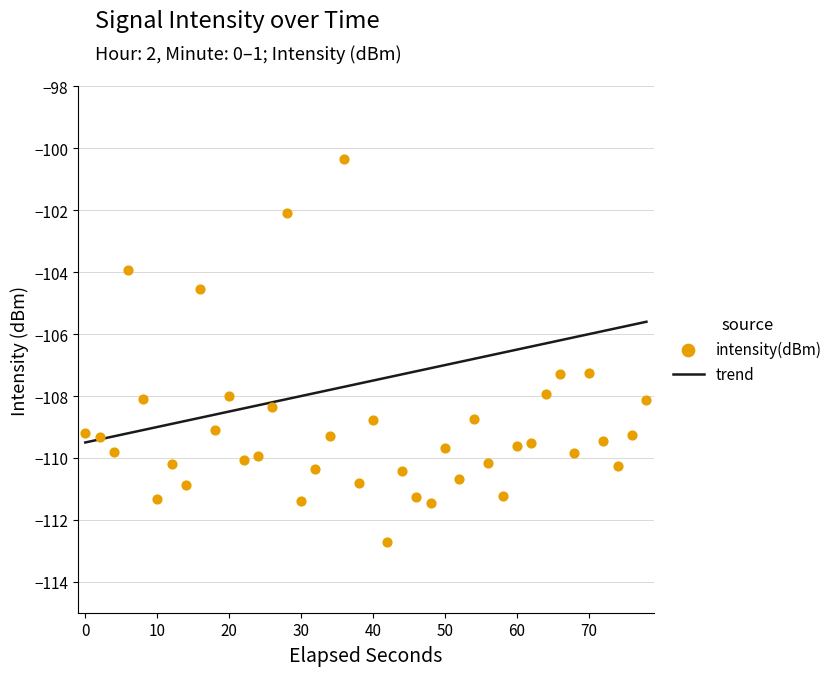

Which series has the largest total across all categories?

trend